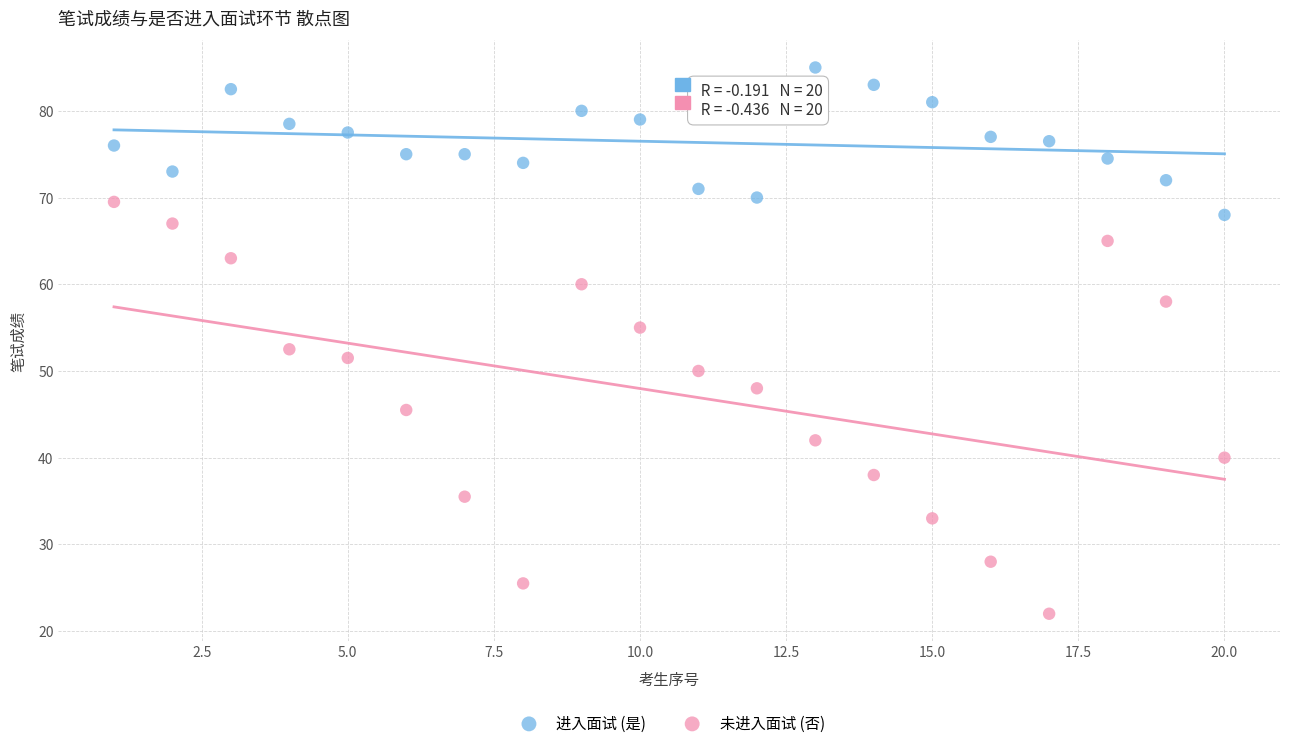

Across all data points, what is the range of X values (max minus min)?

19.0